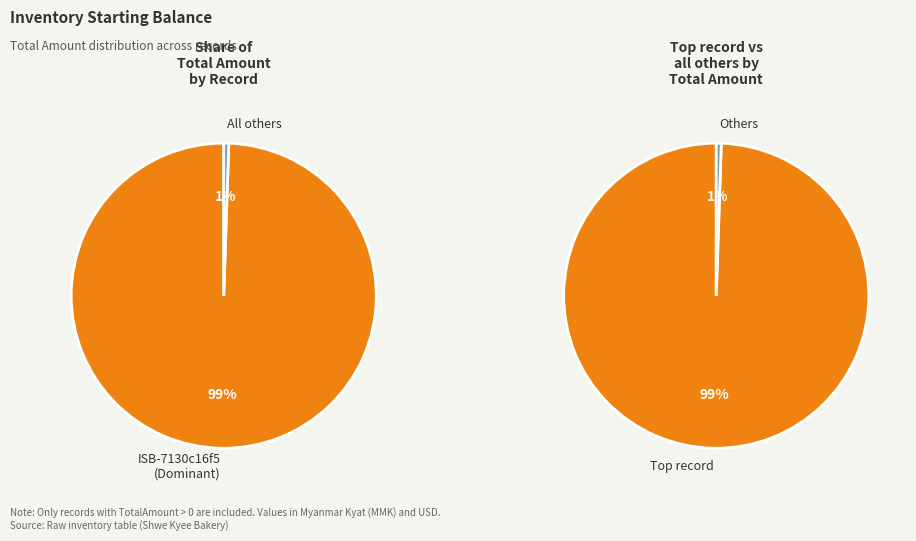

What is the largest slice in the pie chart?

ISB-7130c16f5